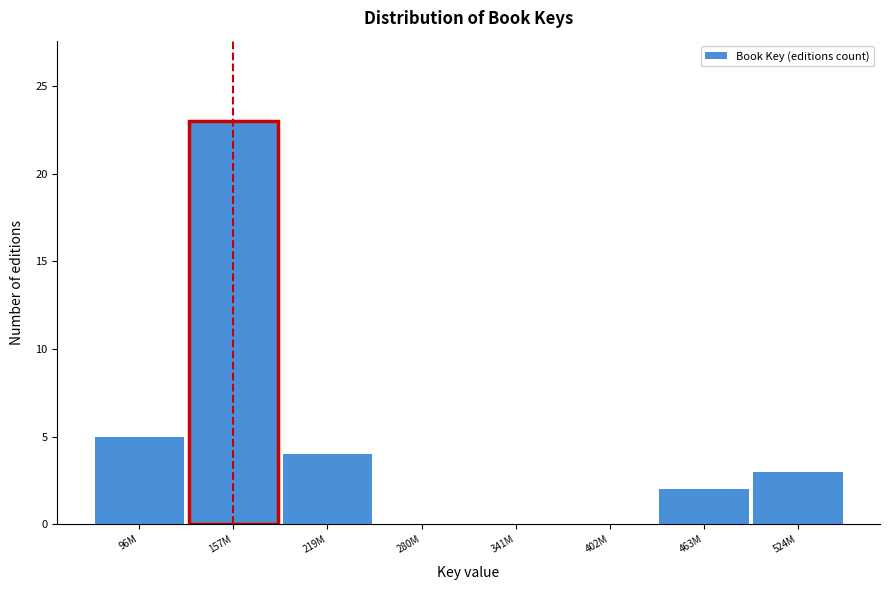

Reading right to left, extract all data points from this chart.

524M=3	463M=2	402M=0	341M=0	280M=0	219M=4	157M=23	96M=5